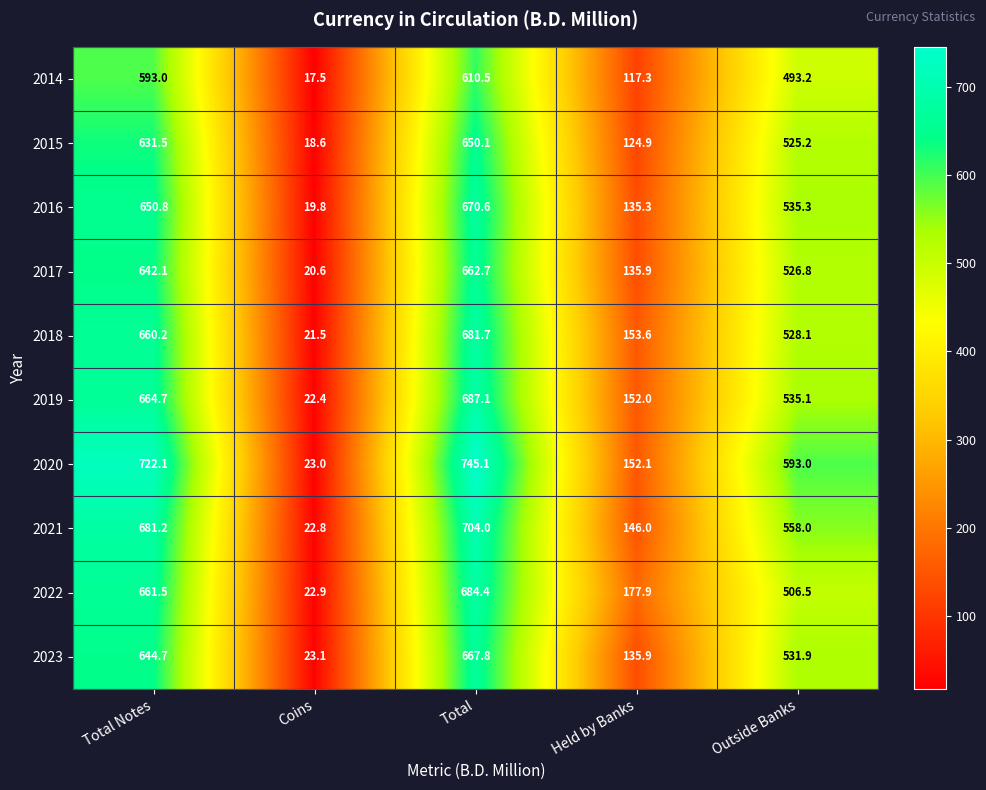

True or false: 2020 has a value of 1107.5 at Total.

False